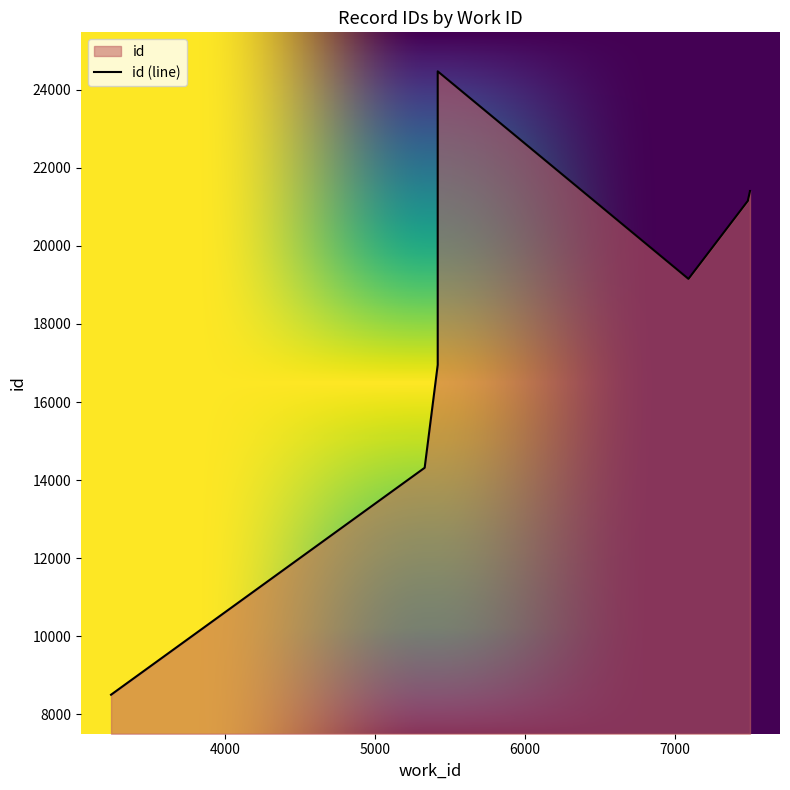

What is the label of the 10th point from the right?

3241